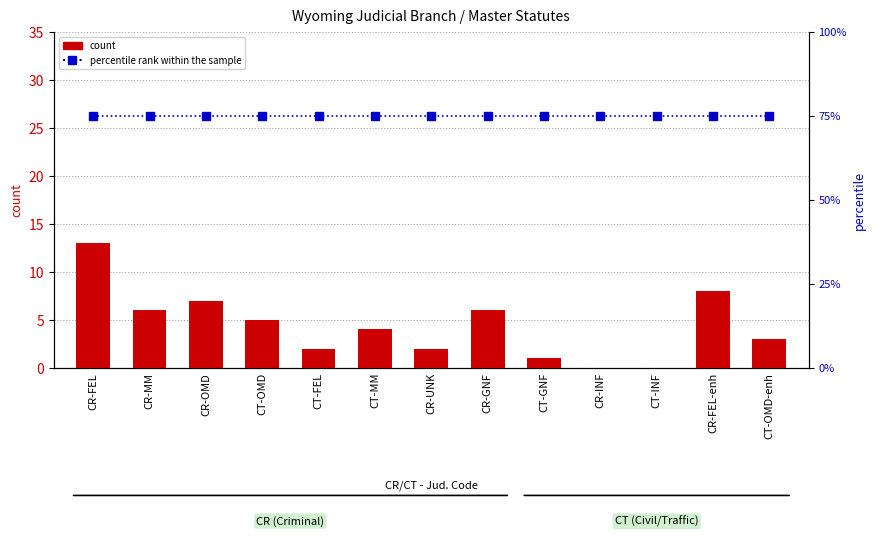

Is the value of count at CT-OMD-enh greater than the value of percentile rank within the sample at CT-OMD-enh?

No